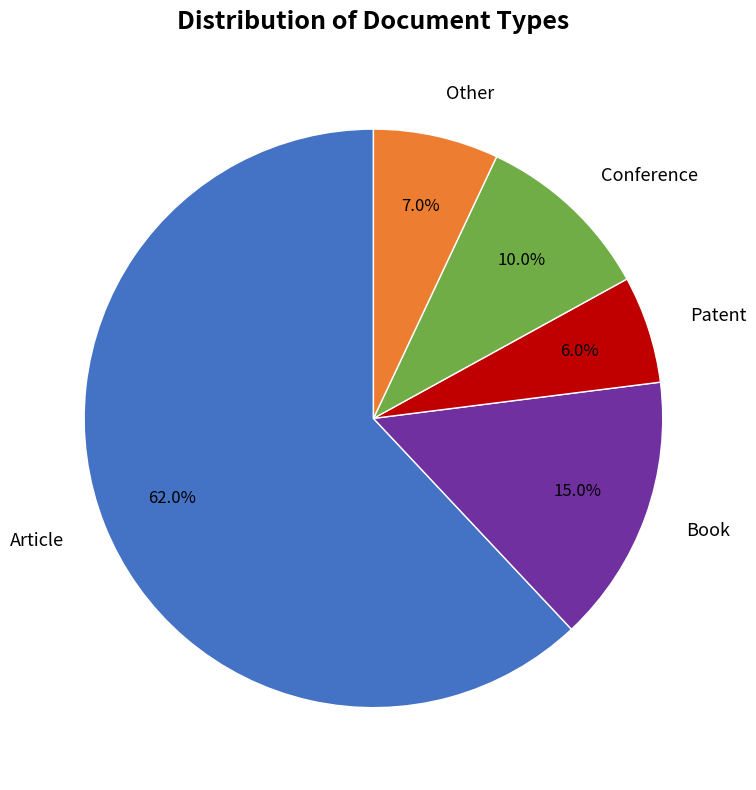

To the nearest percent, what is the difference between the largest and smallest slice percentages?

56%